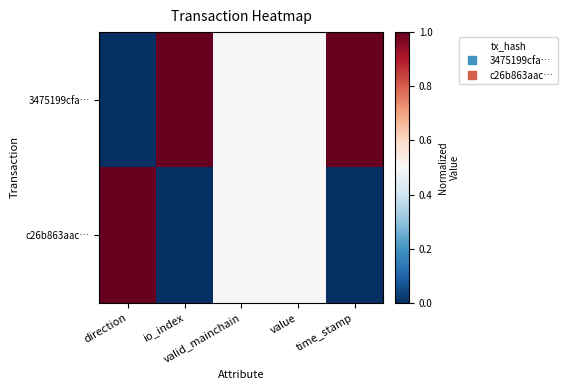

At how many categories does at least one series exceed 0?

5